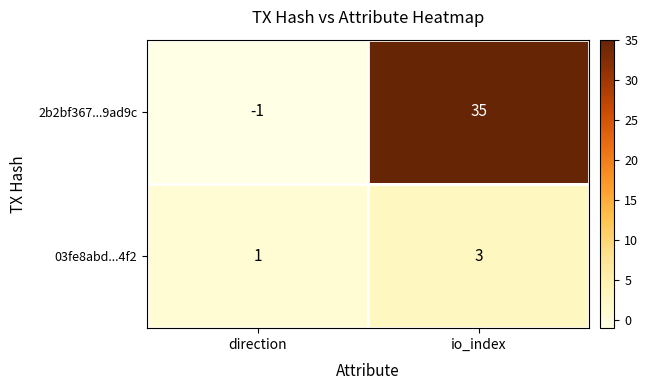

Rank the series by their maximum value, from highest to lowest.

2b2bf367...9ad9c, 03fe8abd...4f2